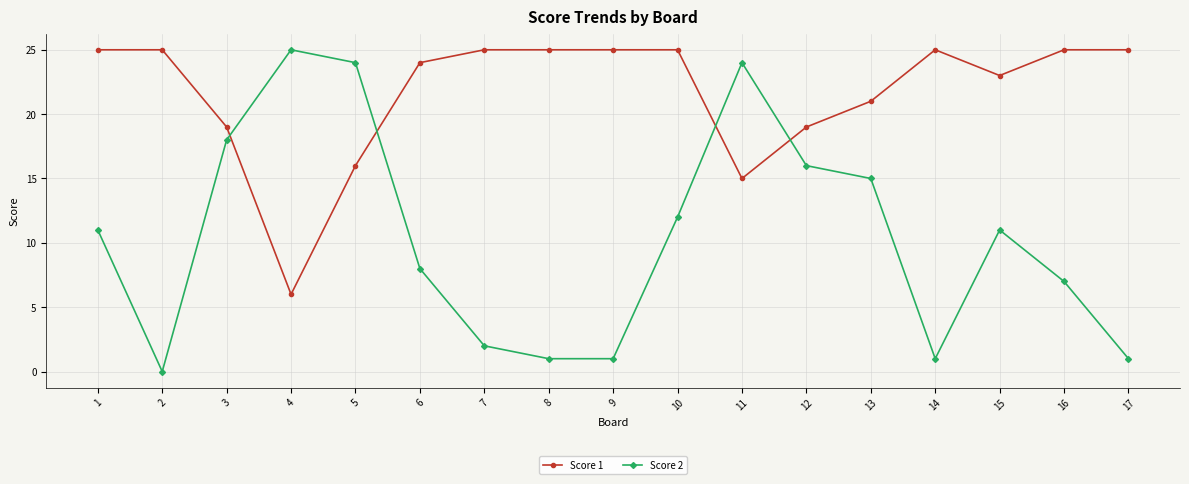

Between which two adjacent categories do Score 1 and Score 2 first intersect?

3 and 4